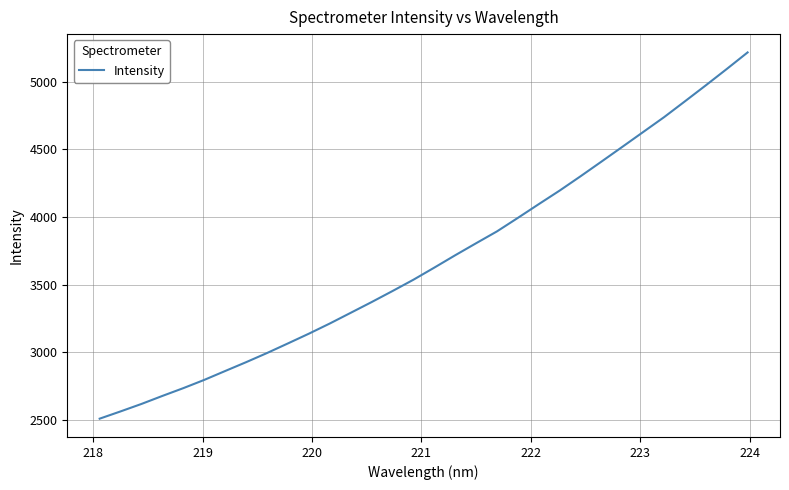

What is the greatest value displayed?

5216.9